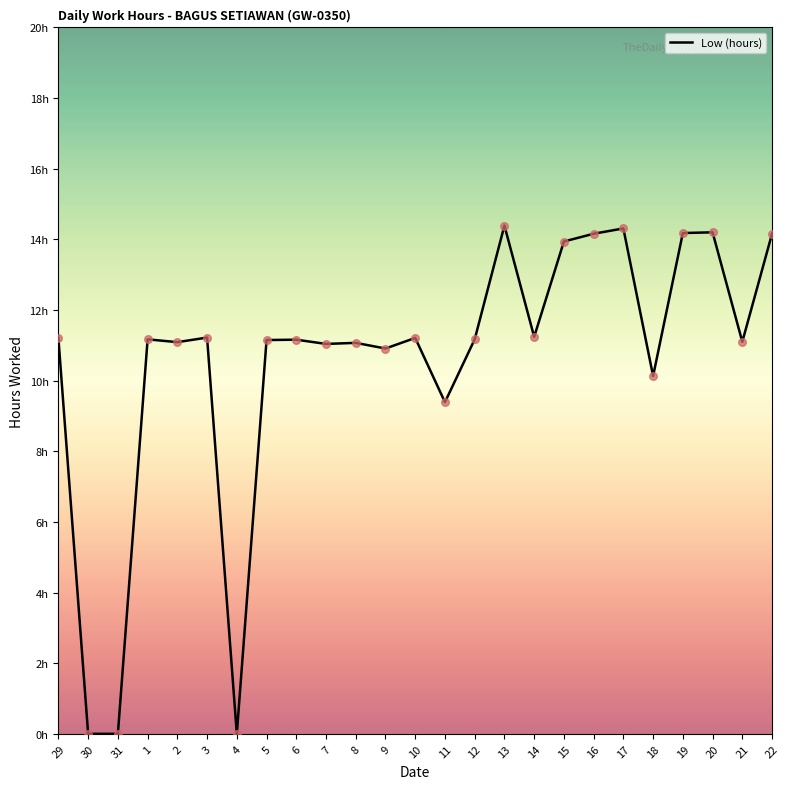

Which has a higher value, 15 or 29?

15